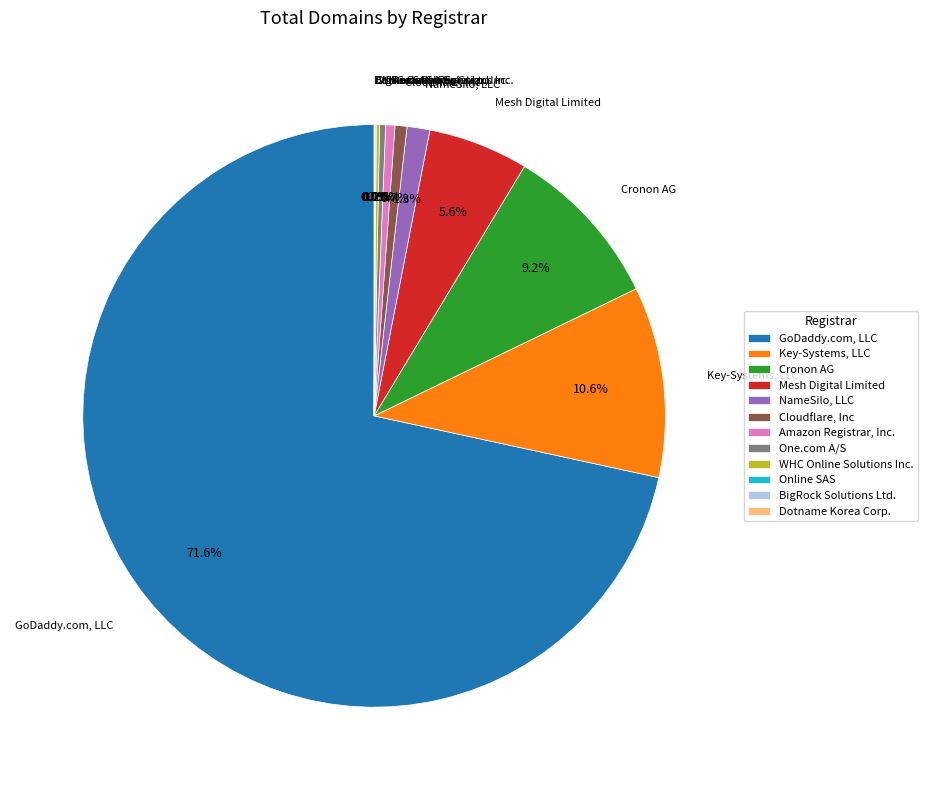

How much of the chart is everything except Amazon Registrar, Inc.?

99.5%